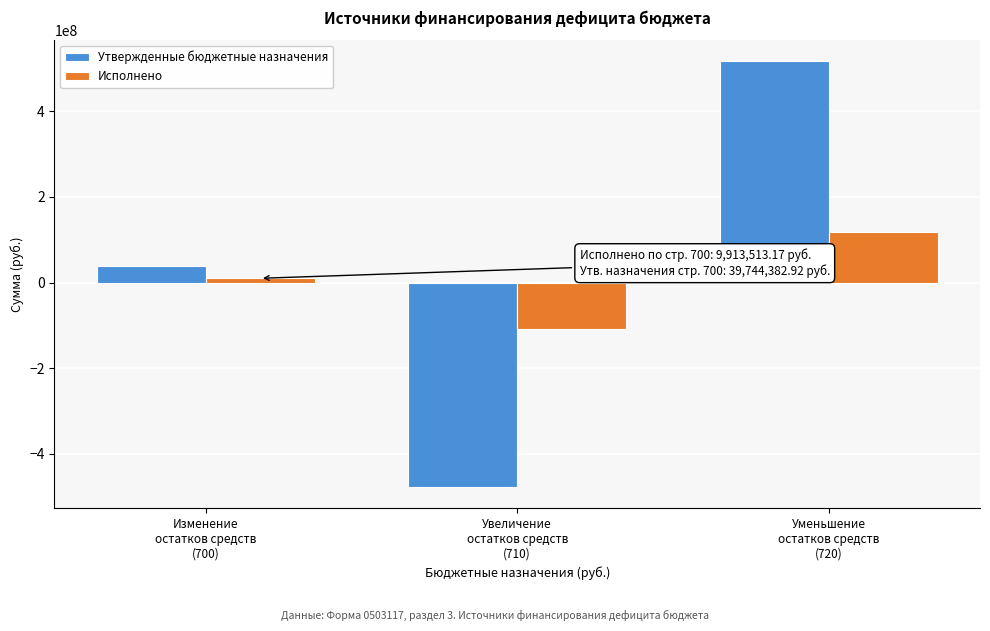

Reading right to left, what are all the values shown in this chart?

Утвержденные бюджетные назначения: 516506284.9	-476761902.0	39744382.9
Исполнено: 117303610.5	-107390097.3	9913513.2